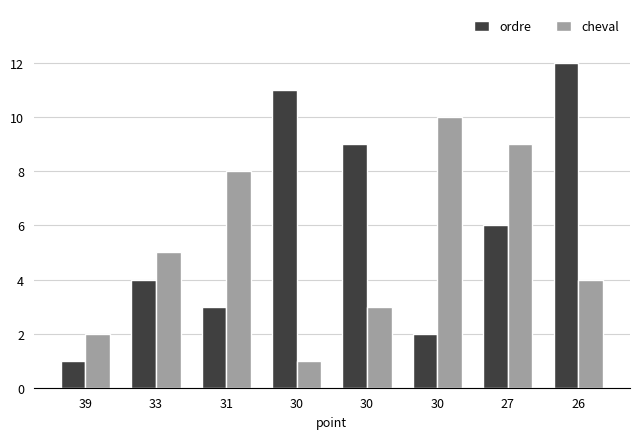

What is the total value across all series at 33?

9